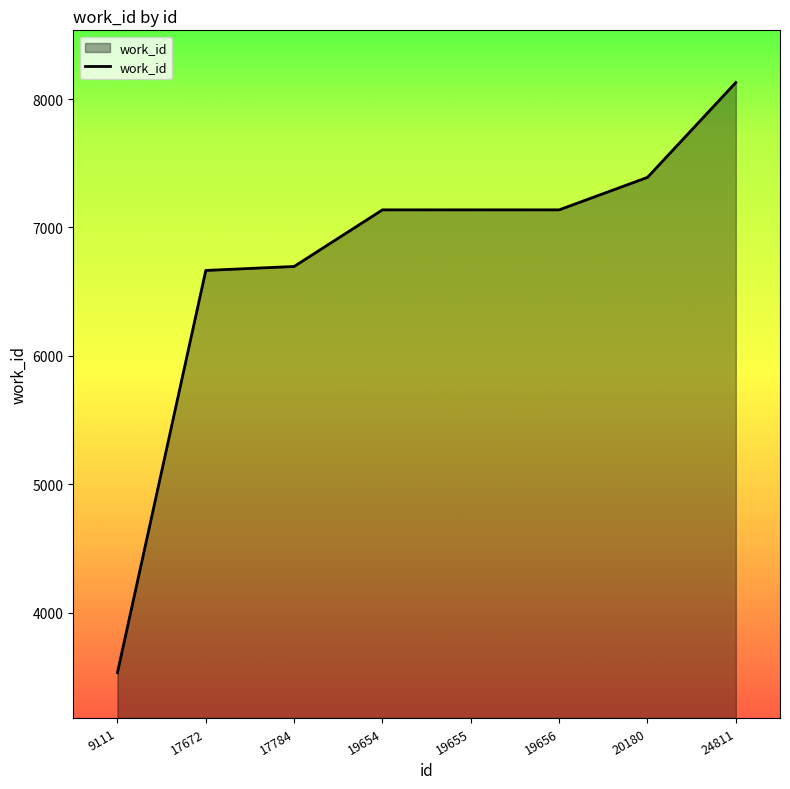

Which category has the lowest value across all series?

9111